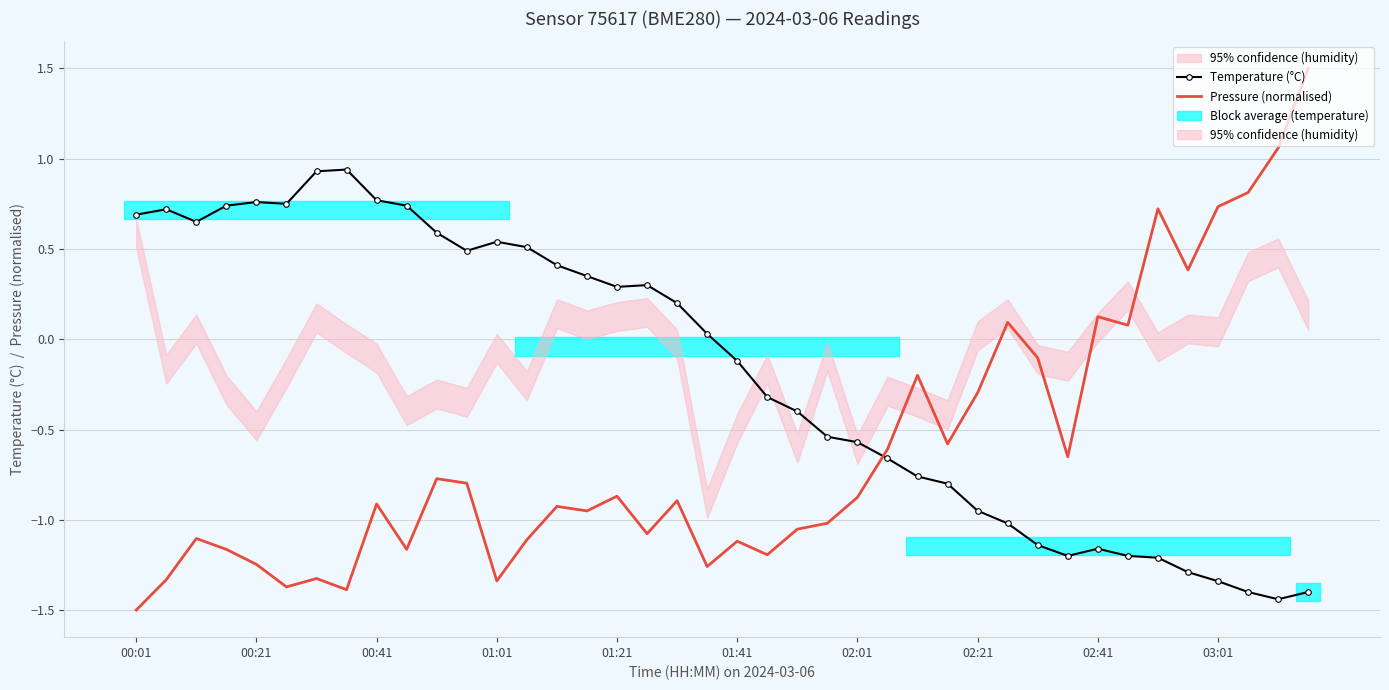

What is the smallest value displayed?

-1.5